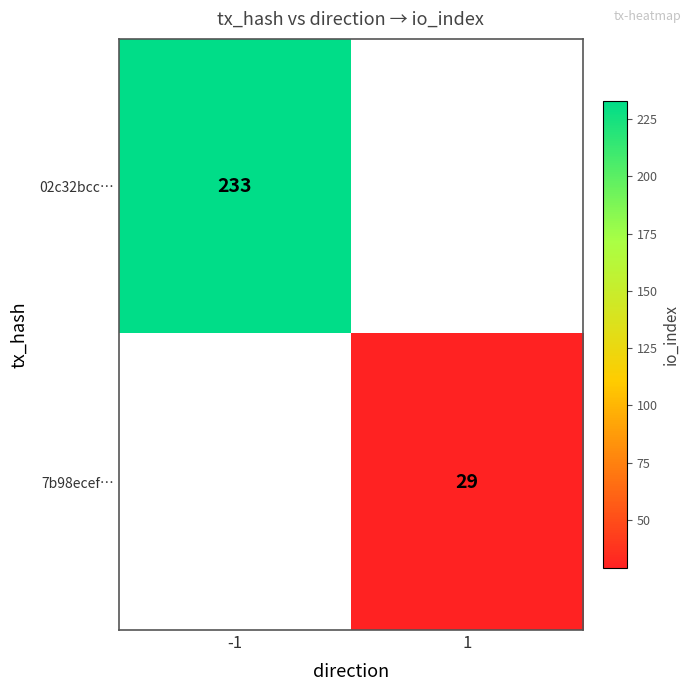

Which label corresponds to the largest value in the chart?

-1